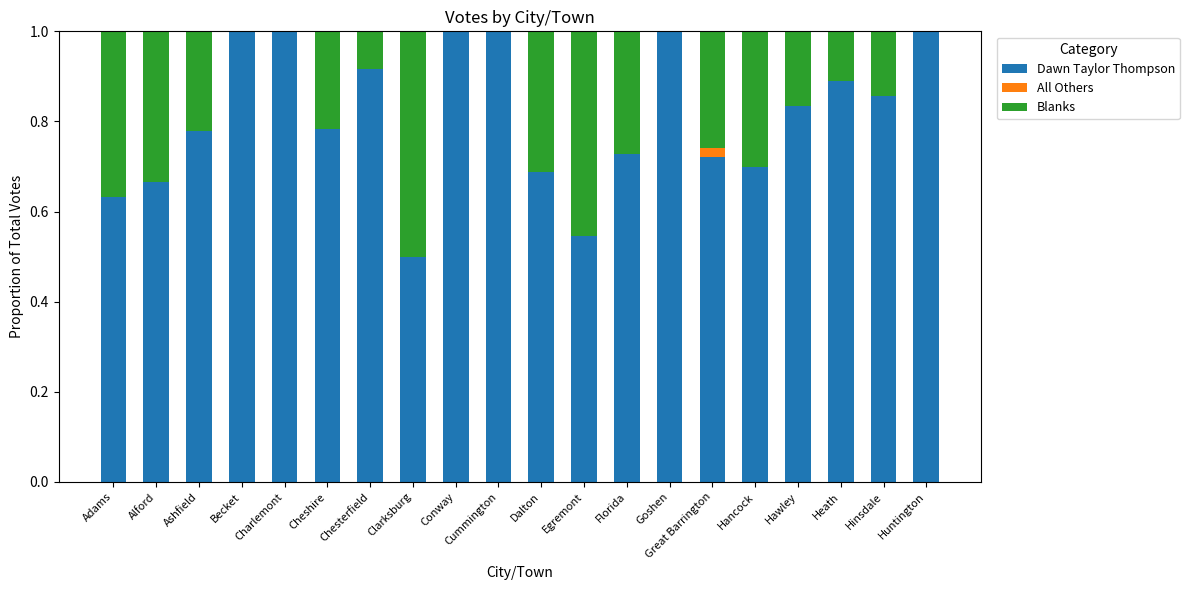

What is the total value across all series at Conway?

1.0